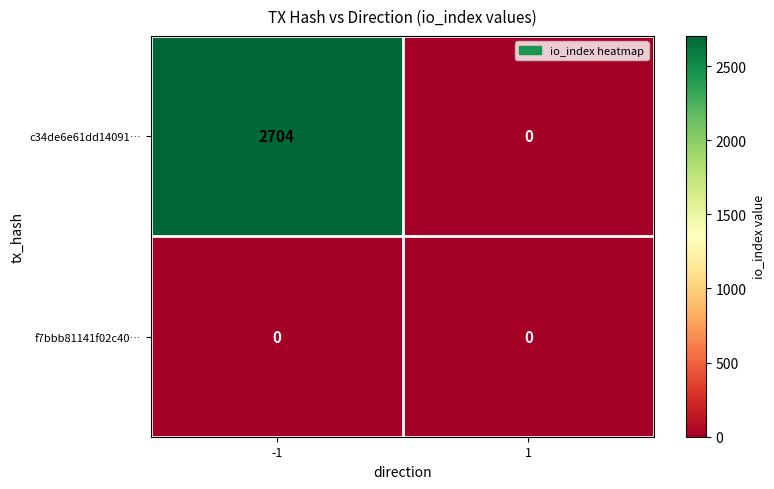

What is the maximum value shown in the chart?

2704